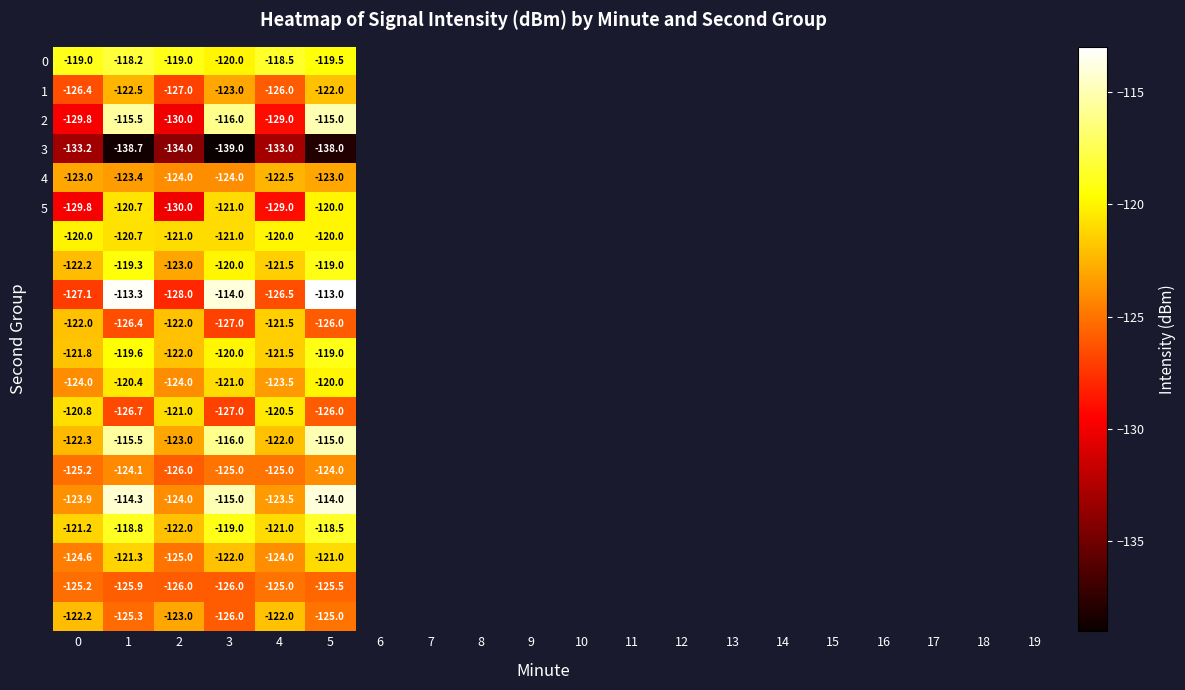

What is the difference between the highest and lowest values at 3?

25.0